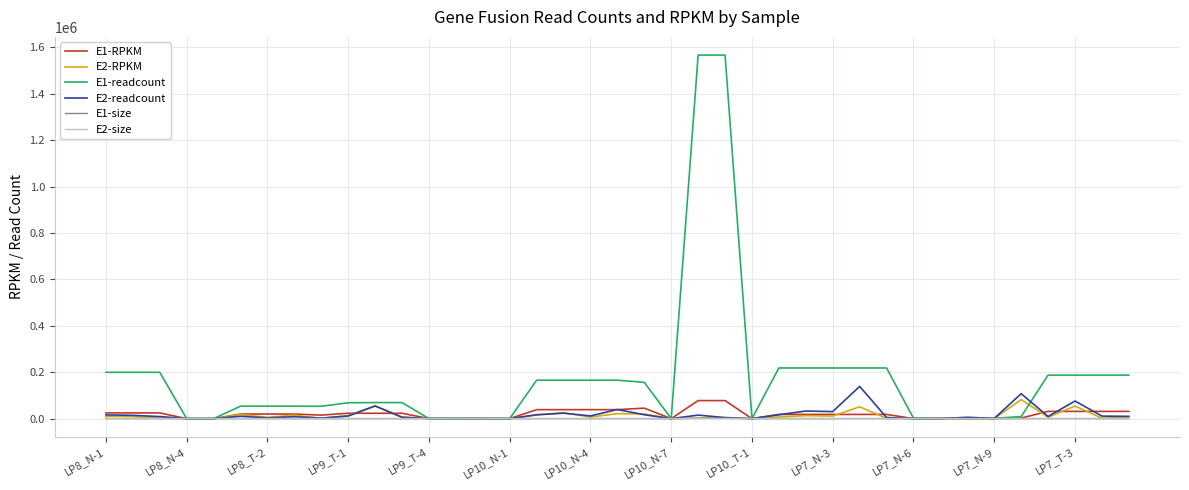

How many times do E2-size and E1-readcount cross each other?

10